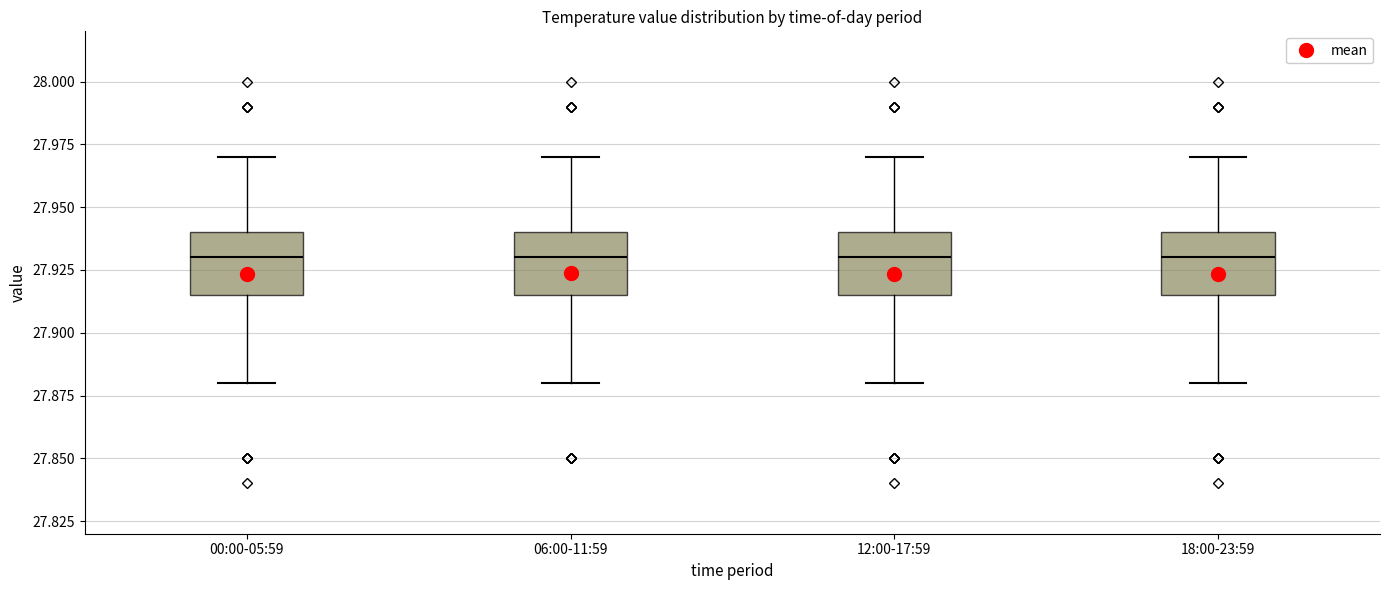

Reading left to right, transcribe this box plot: for each box, give where its median line is, the range the box spans, and where its two whiskers end, as read against the y-axis. The values are not printed on the chart, so give them approximately, as read against the axis.

00:00-05:59: median 27.930, box 27.915 to 27.940, whiskers 27.880 to 27.970
06:00-11:59: median 27.930, box 27.915 to 27.940, whiskers 27.880 to 27.970
12:00-17:59: median 27.930, box 27.915 to 27.940, whiskers 27.880 to 27.970
18:00-23:59: median 27.930, box 27.915 to 27.940, whiskers 27.880 to 27.970